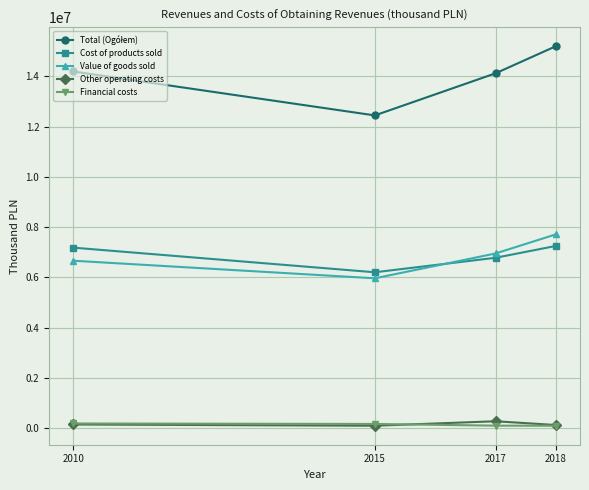

In Value of goods sold, how many points are lower than both neighbors (excluding endpoints)?

1